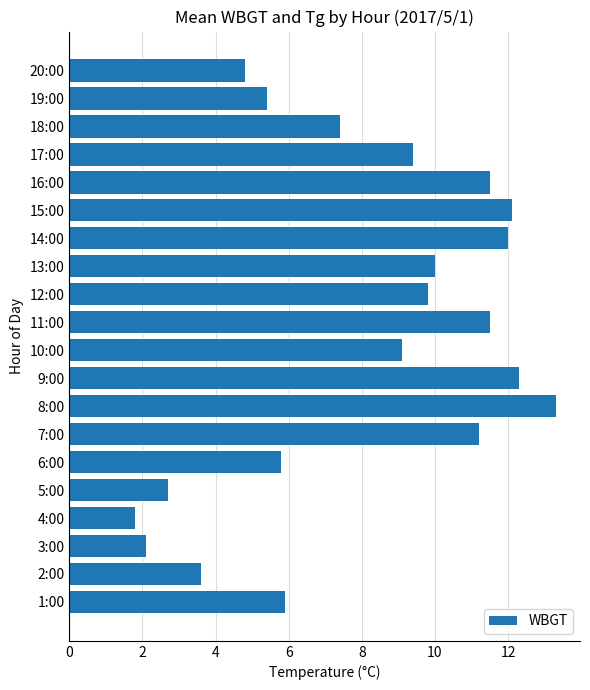

What is the greatest value displayed?

13.3